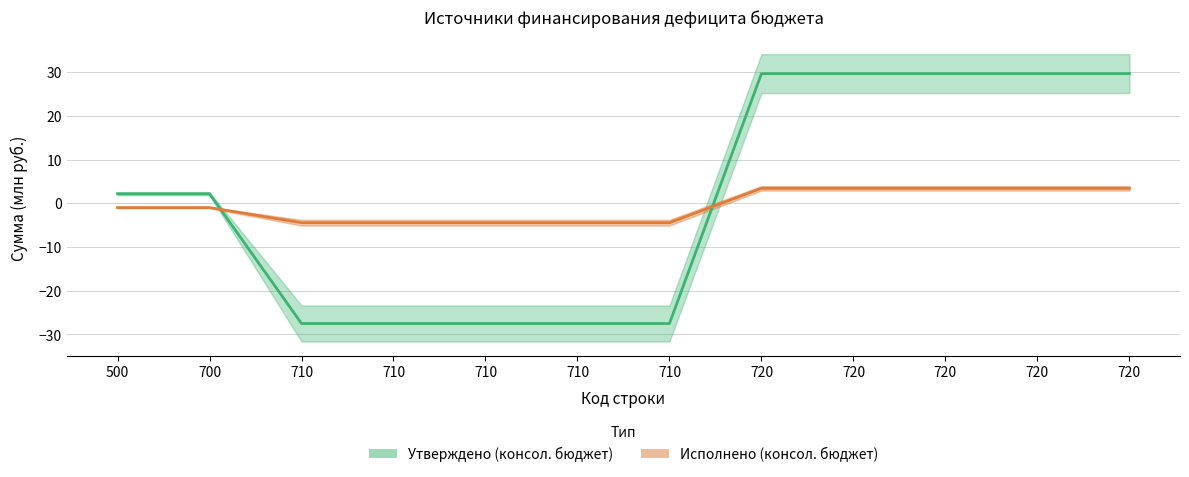

Which series has the largest total across all categories?

Утверждено (консол. бюджет)